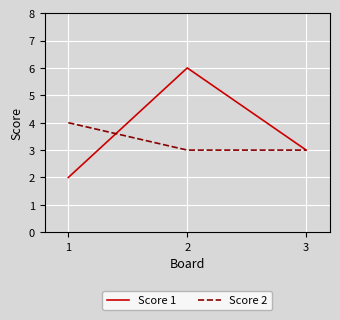

Is the value of Score 1 at 1 greater than the value of Score 2 at 2?

No